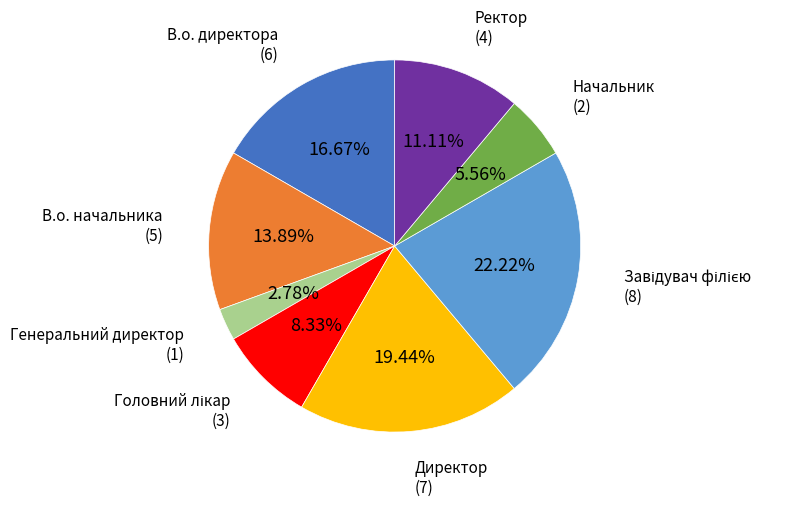

Does any single category account for the majority?

No